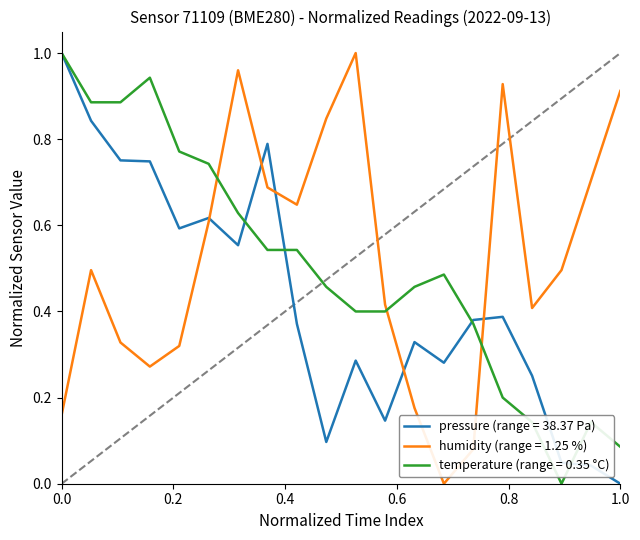

What are all the series names shown in the legend?

pressure (range = 38.37 Pa), humidity (range = 1.25 %), temperature (range = 0.35 °C)